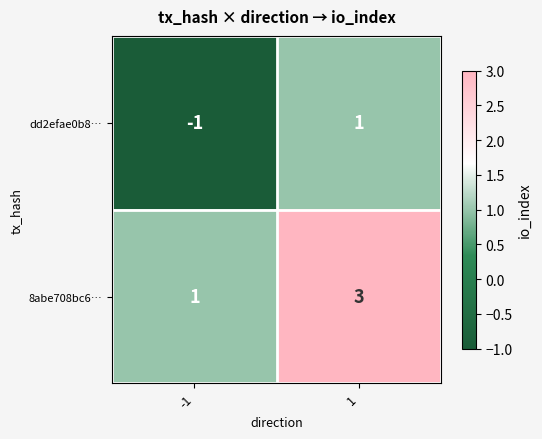

Is it true that 8abe708bc6… equals 2 at -1?

False